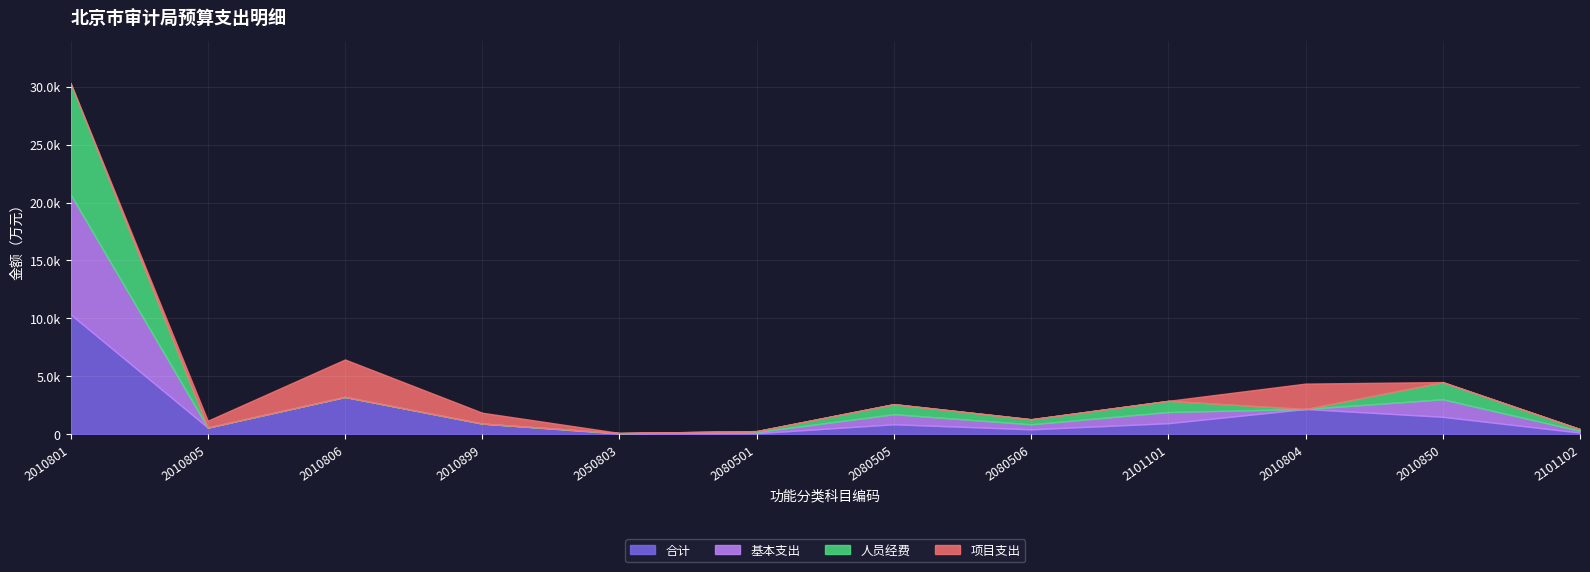

Between 2010805 and 2010850, which series saw the biggest shift?

基本支出